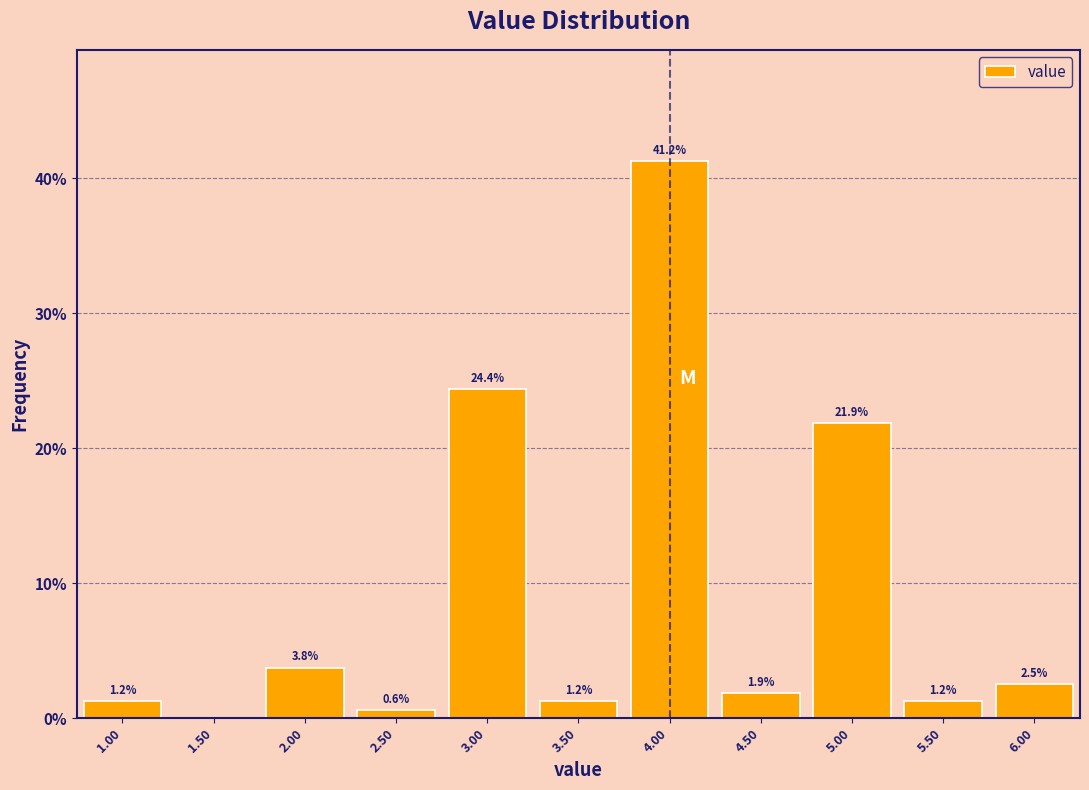

Over which range of the x-axis is the bar tallest?

3.75 to 4.25